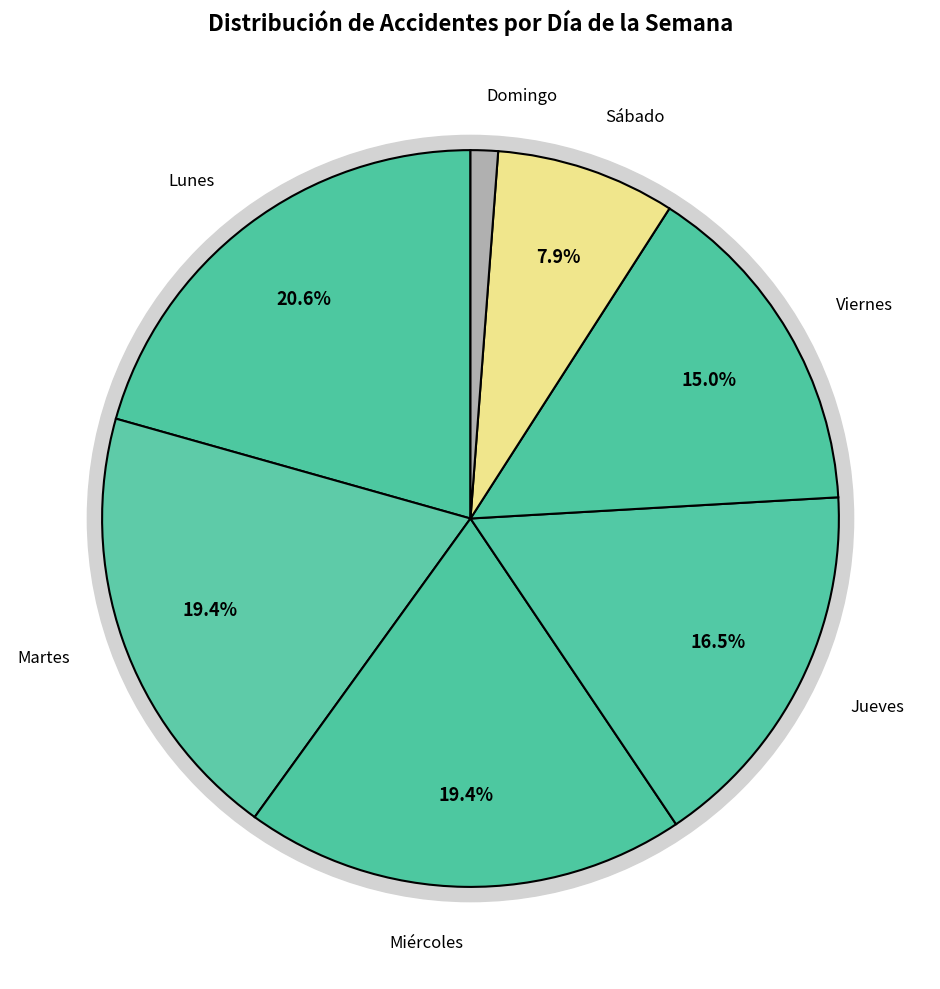

Does Domingo account for over 50% of the chart?

No